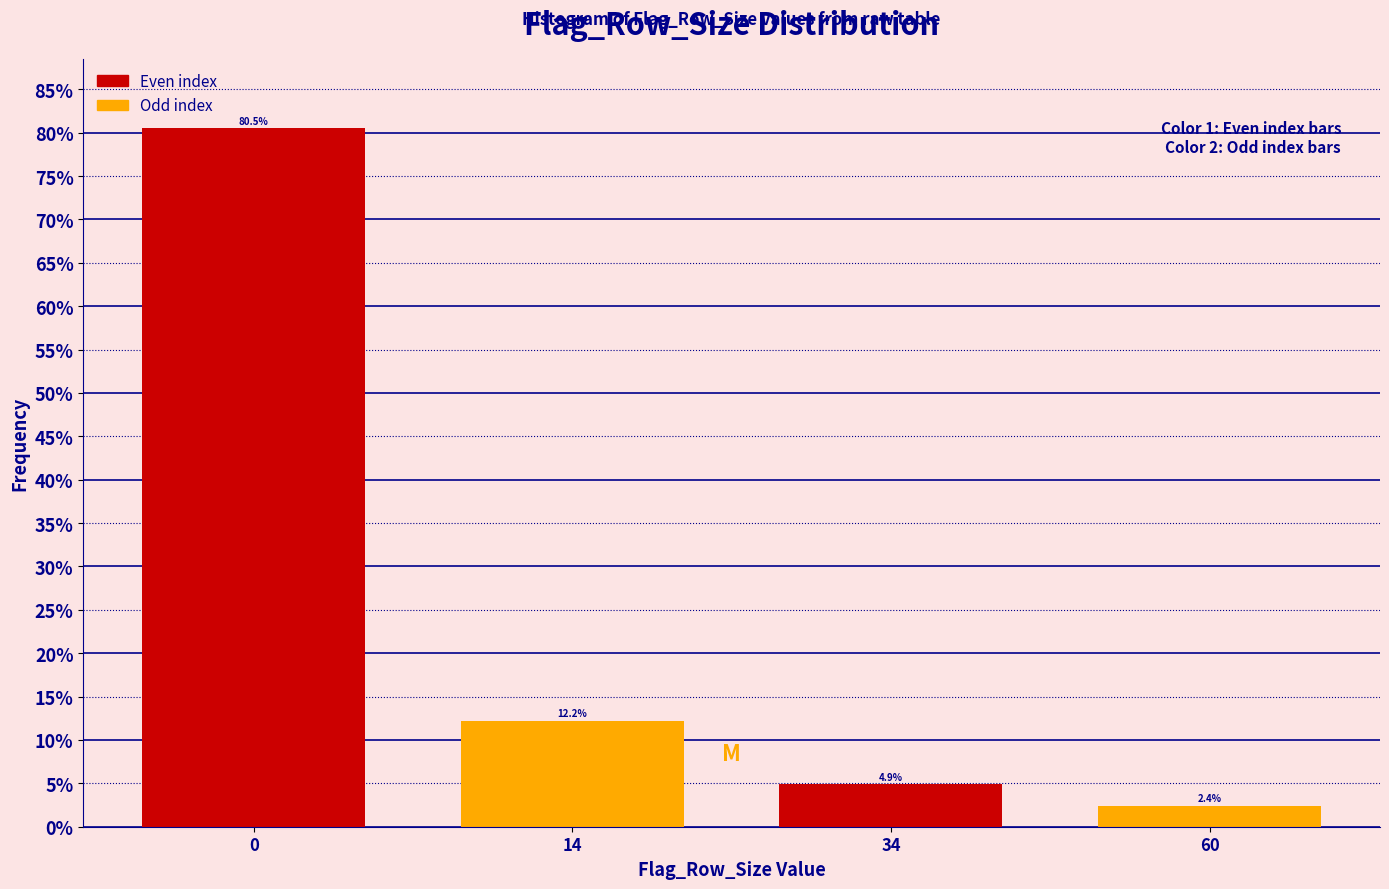

Reading right to left, transcribe all the data shown in this chart.

2.4	4.9	12.2	80.5